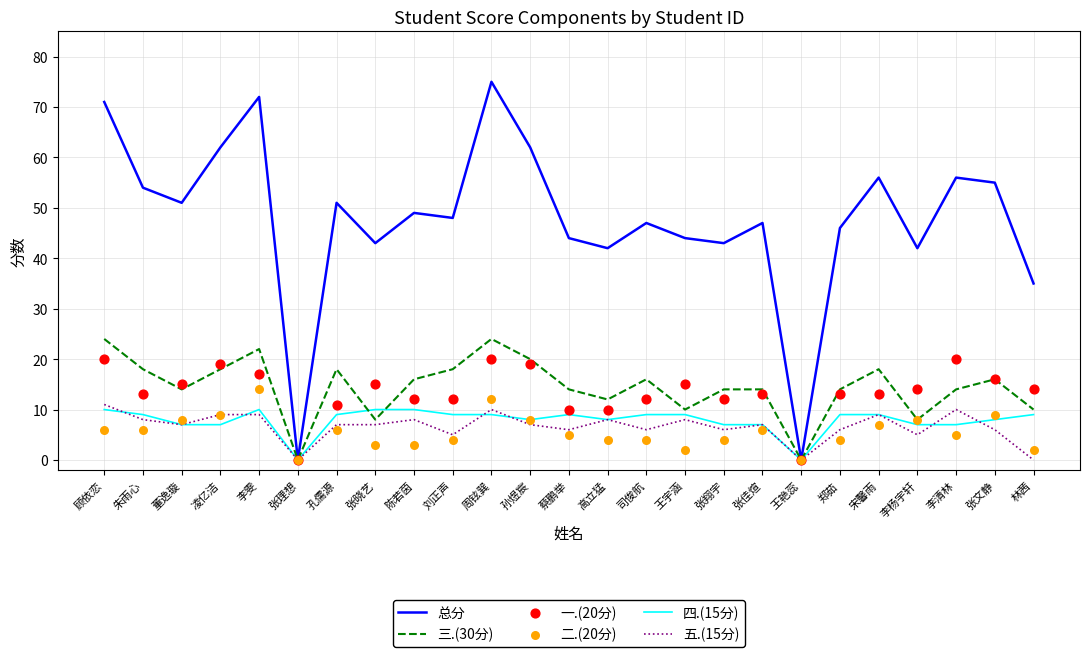

At which category is the sum across all series the highest?

周铉巽